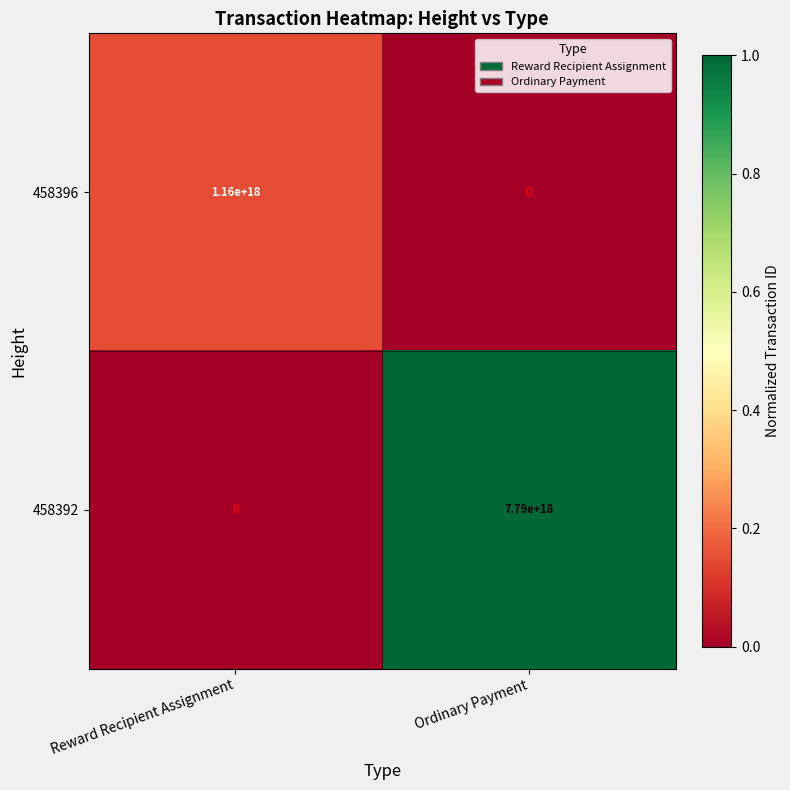

At which category does the chart reach its peak across all series?

Ordinary Payment